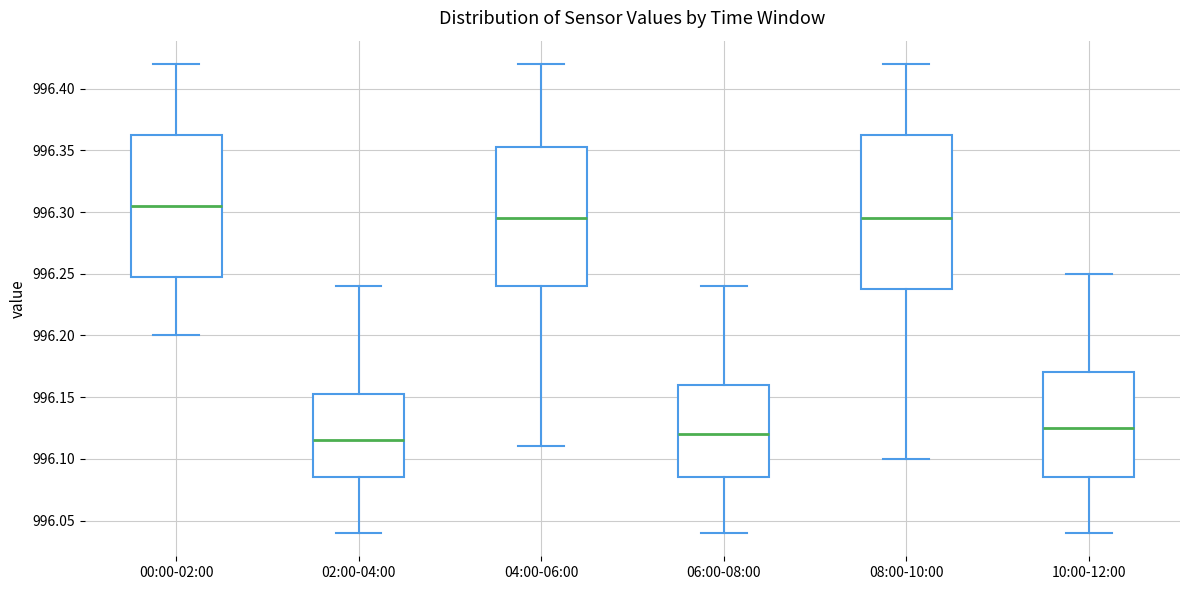

Reading left to right, read every box against the y-axis: the position of its median line, the range the box covers, and the ends of its whiskers. The values are not printed on the chart, so give them approximately, as read against the axis.

00:00-02:00: median 996.305, box 996.250 to 996.365, whiskers 996.200 to 996.420
02:00-04:00: median 996.115, box 996.085 to 996.155, whiskers 996.040 to 996.240
04:00-06:00: median 996.295, box 996.240 to 996.355, whiskers 996.110 to 996.420
06:00-08:00: median 996.120, box 996.085 to 996.160, whiskers 996.040 to 996.240
08:00-10:00: median 996.295, box 996.240 to 996.365, whiskers 996.100 to 996.420
10:00-12:00: median 996.125, box 996.085 to 996.170, whiskers 996.040 to 996.250